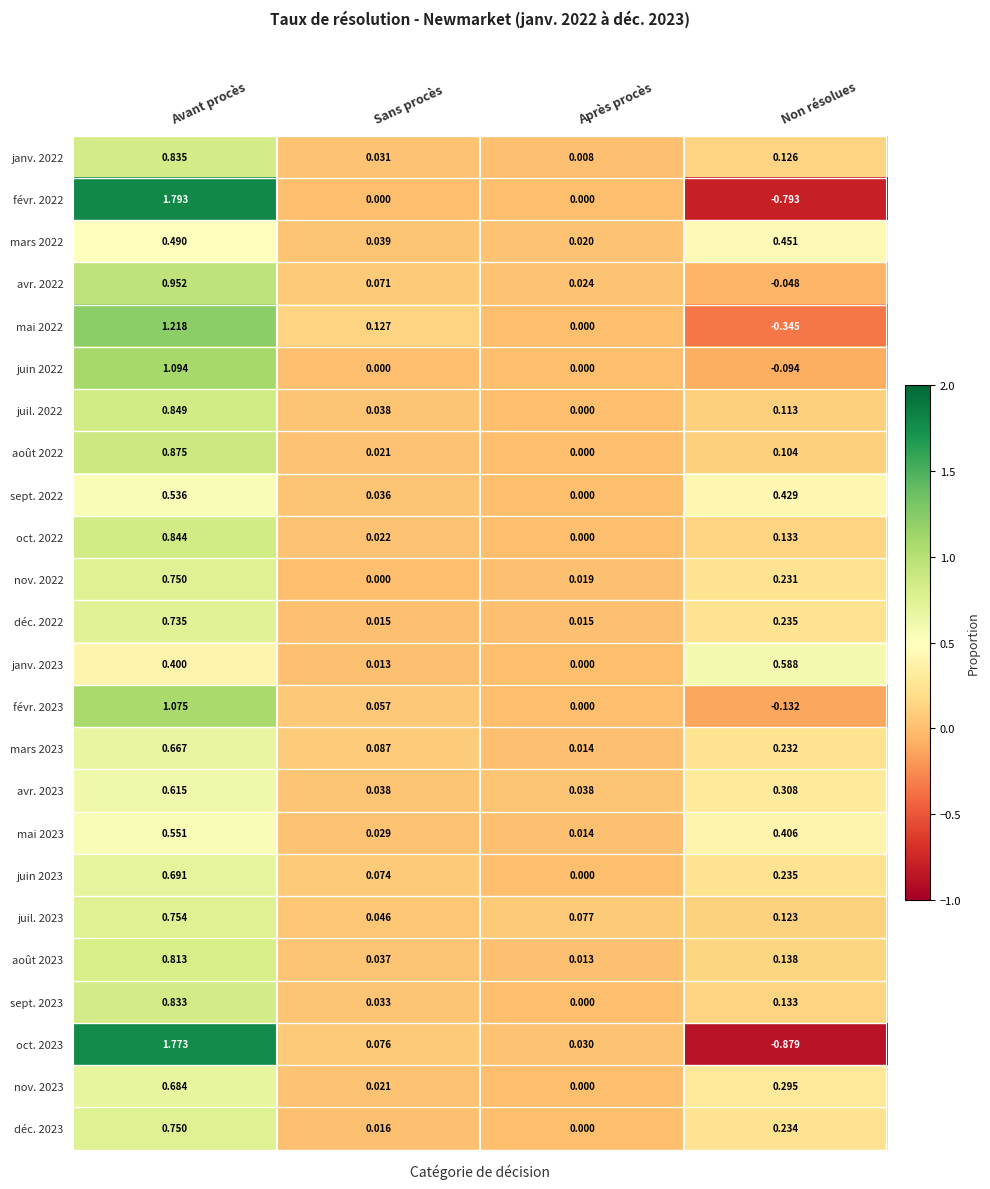

List the labels in order of mars 2022 value, largest first.

Avant procès, Non résolues, Sans procès, Après procès